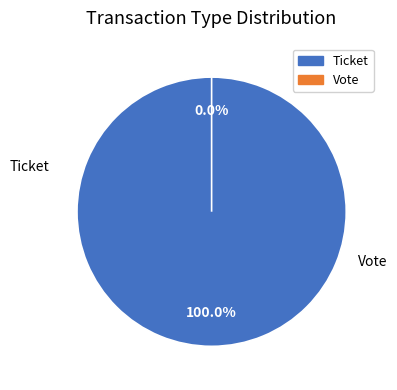

Rank the categories by value from highest to lowest.

Ticket, Vote